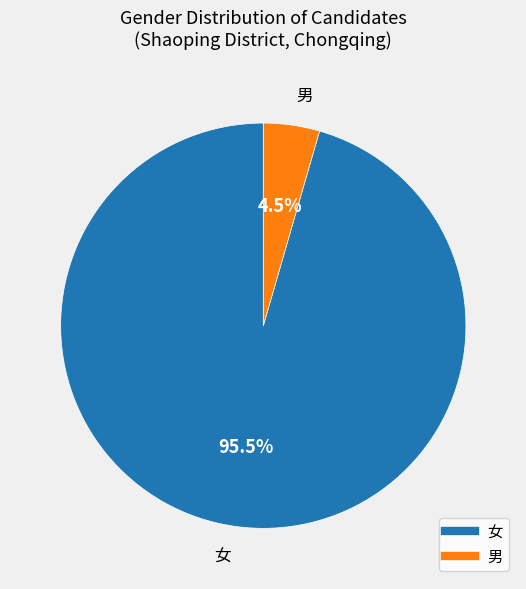

Rank the categories by value from lowest to highest.

男, 女